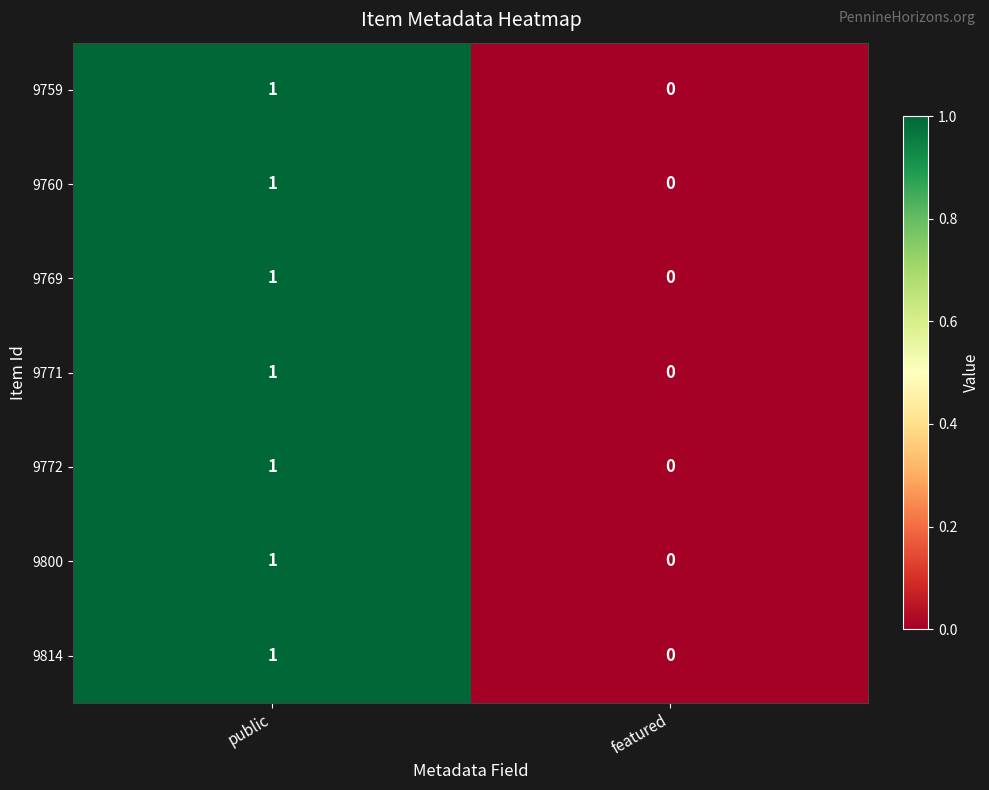

At which category is the sum across all series the highest?

public